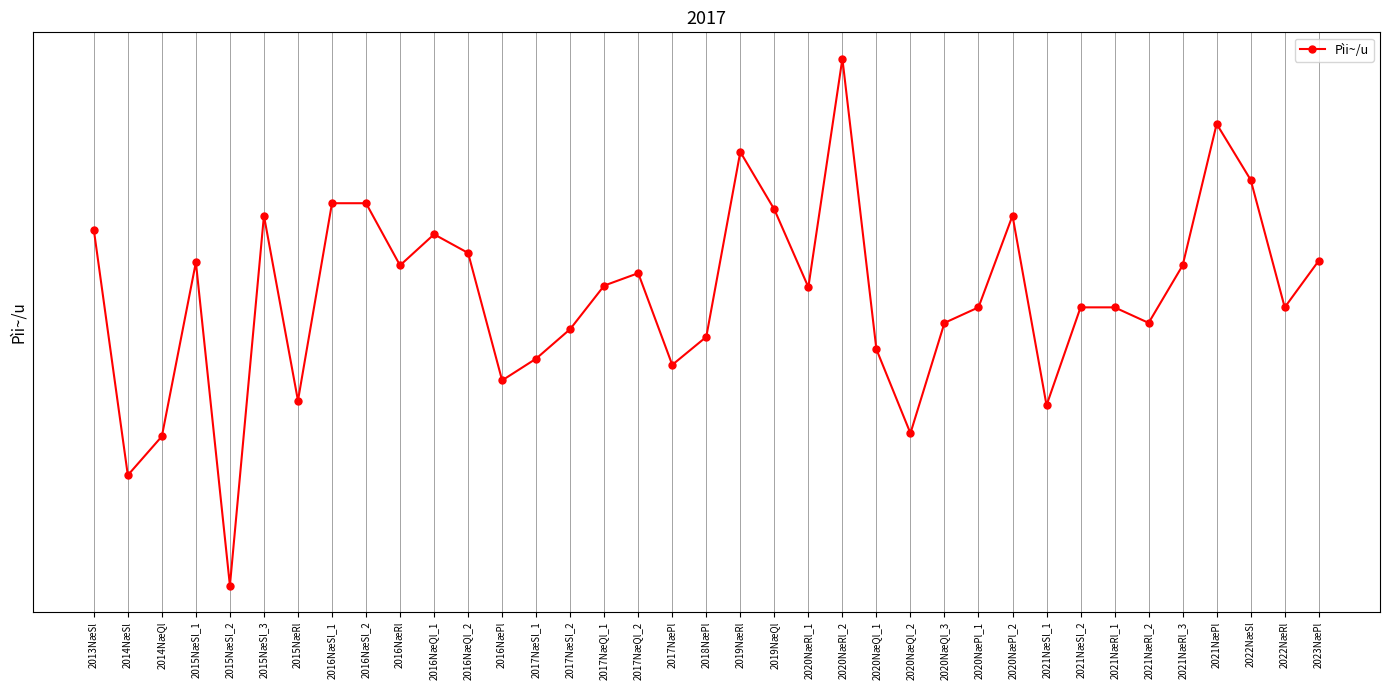

What is the sum of all values?

769.8